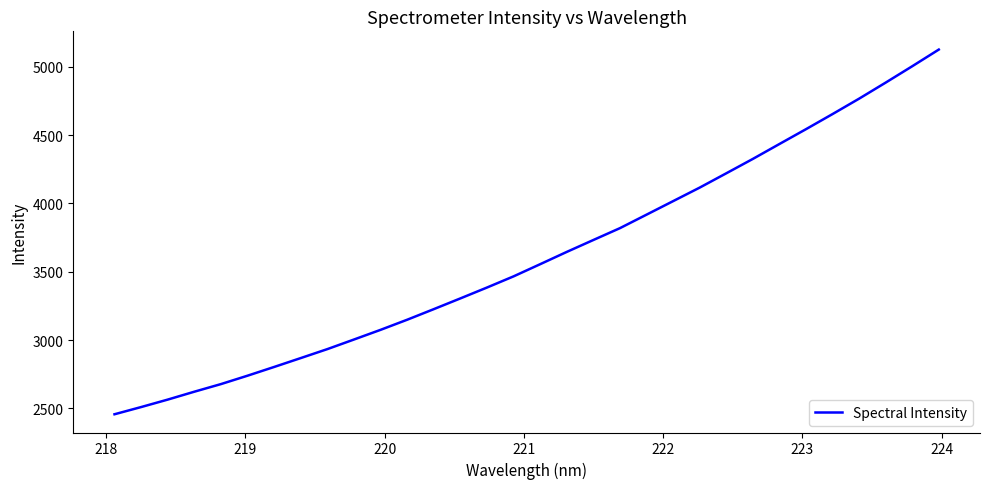

What is the difference between the second highest and second lowest values?

2492.9